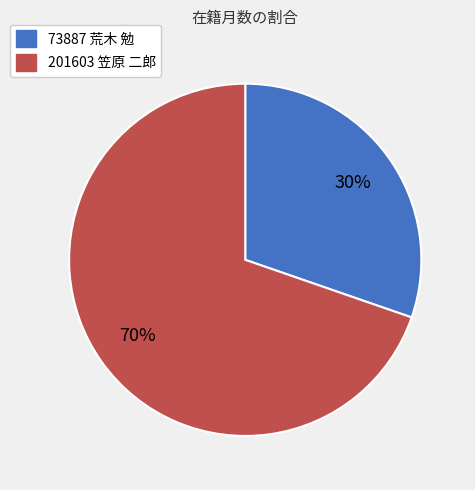

Which category has the biggest portion of the pie?

201603 笠原 二郎